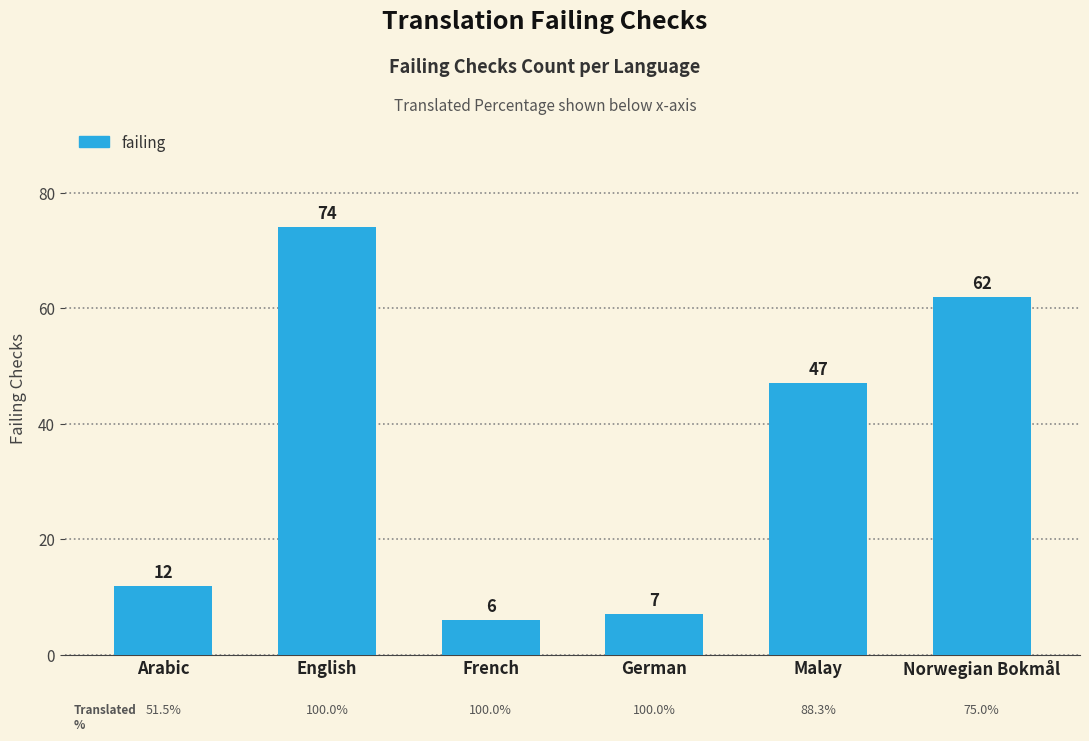

What is the label of the 3rd bar from the right?

German